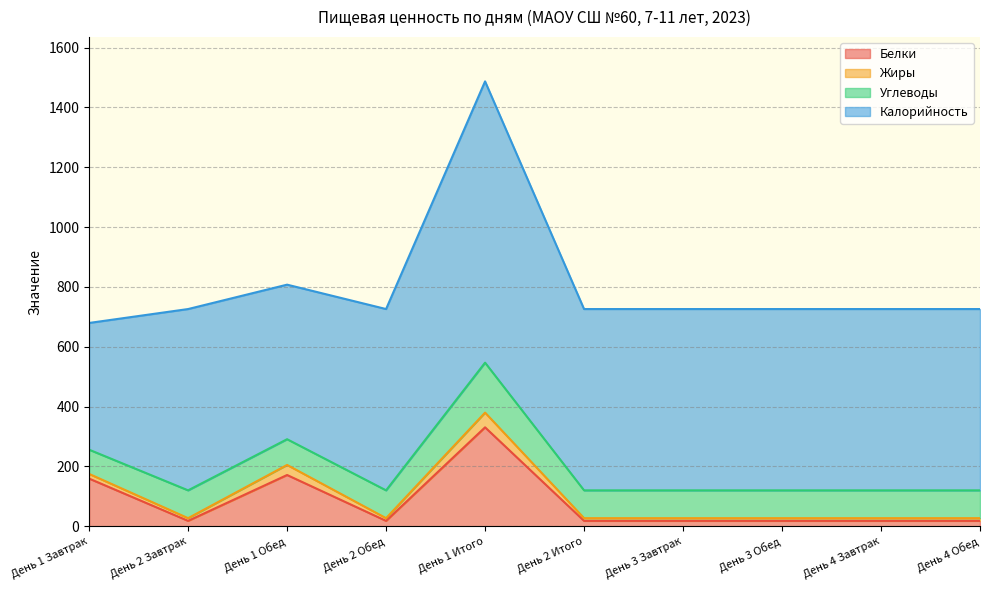

What is the difference between the highest and lowest values at День 4 Обед?

597.0